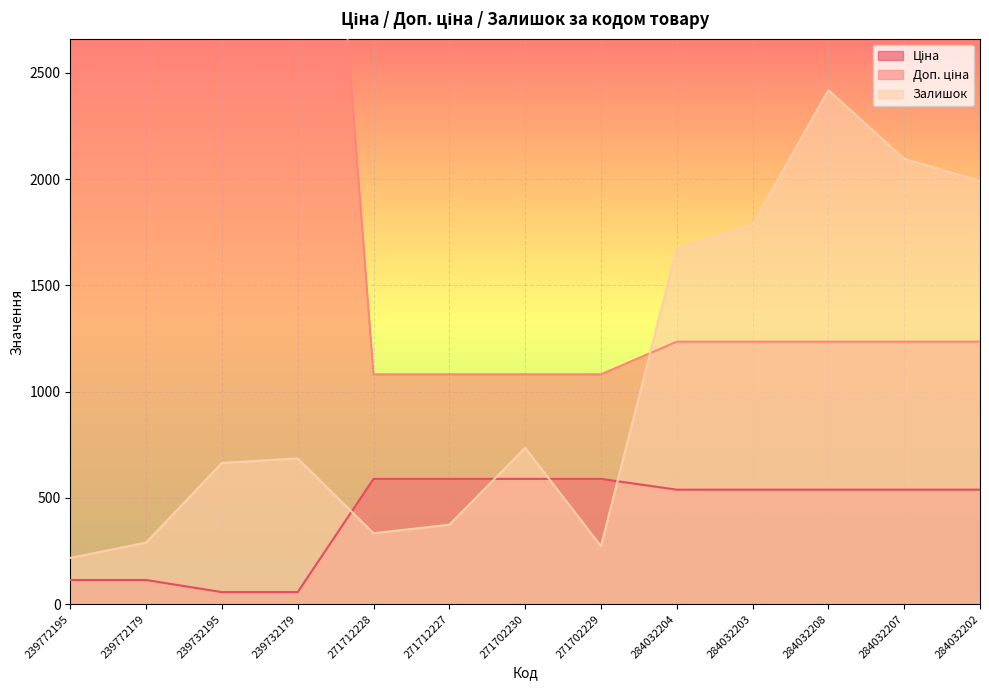

What is the value of the Ціна point at the 4th from the left?

57.0